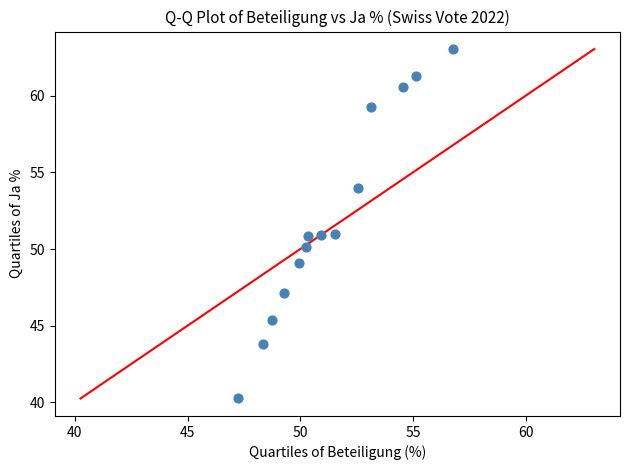

What is the range of X values (max minus min)?

9.6